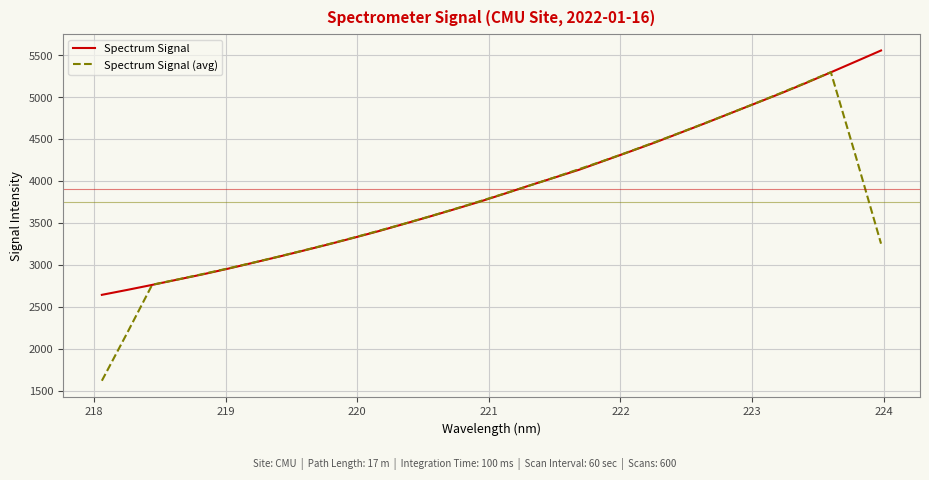

What is the highest value of the Spectrum Signal (avg) series?

5299.6